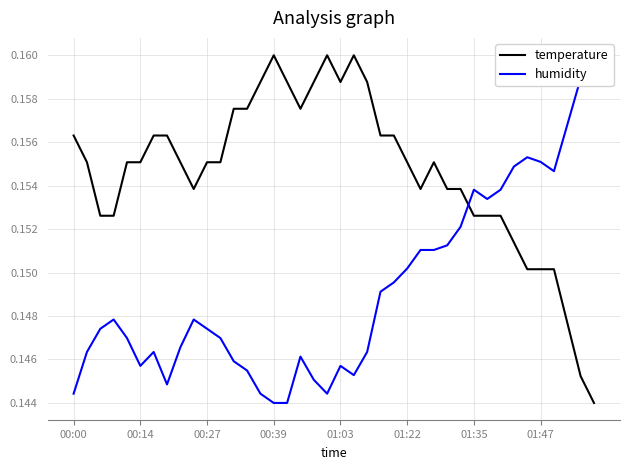

Is it true that temperature equals 0.3 at 00:00?

False